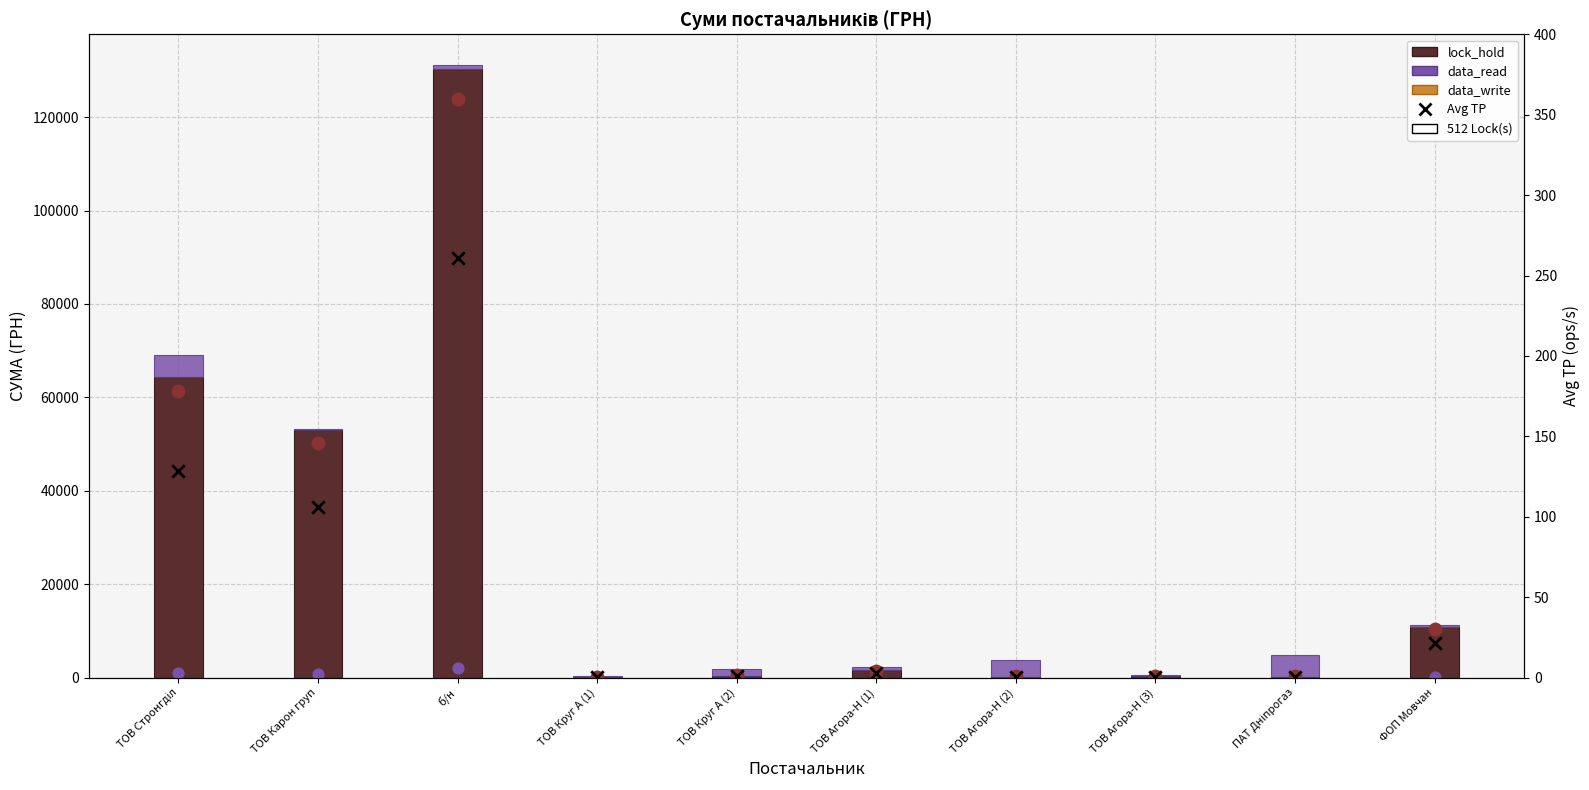

What is the total value across all series at ТОВ Агора-Н (2)?

4135.6